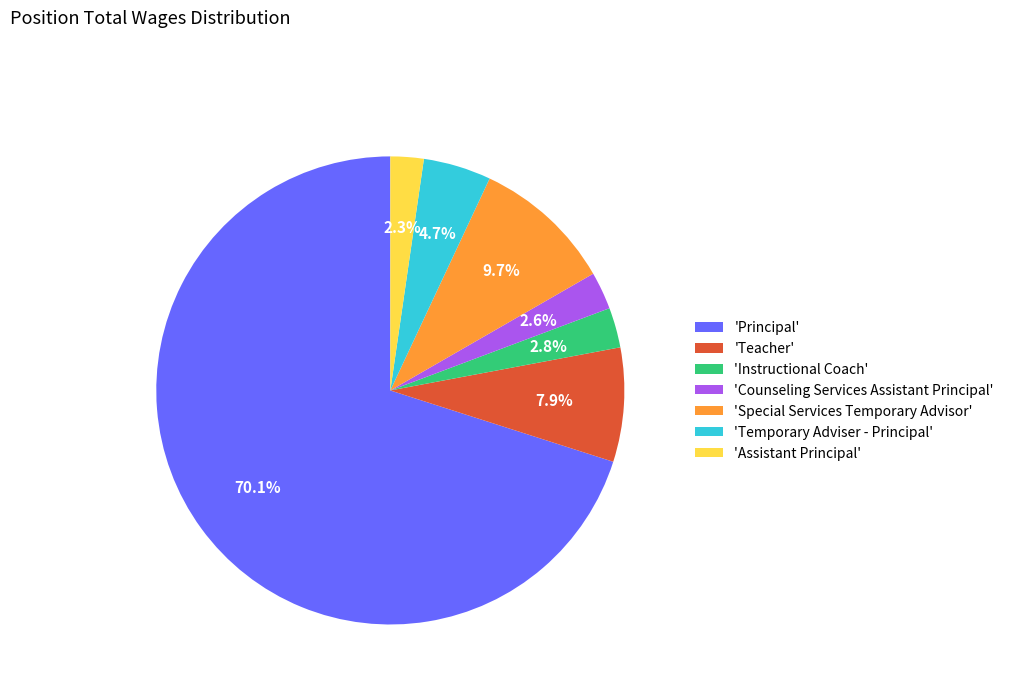

How many slices are in this pie chart?

7